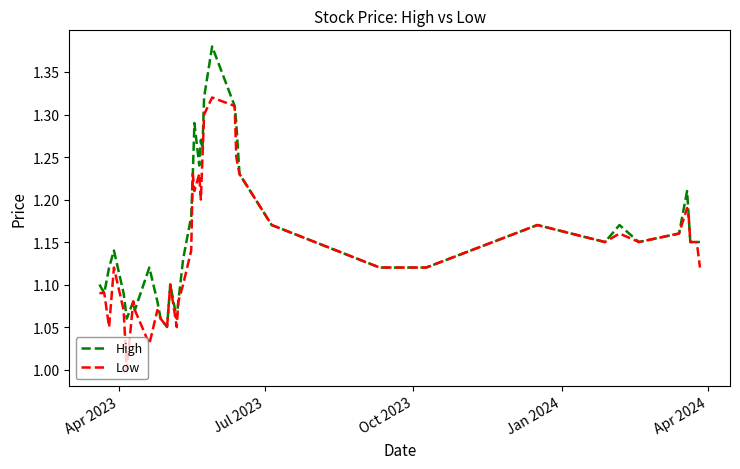

Rank the series by their average value, from lowest to highest.

Low, High